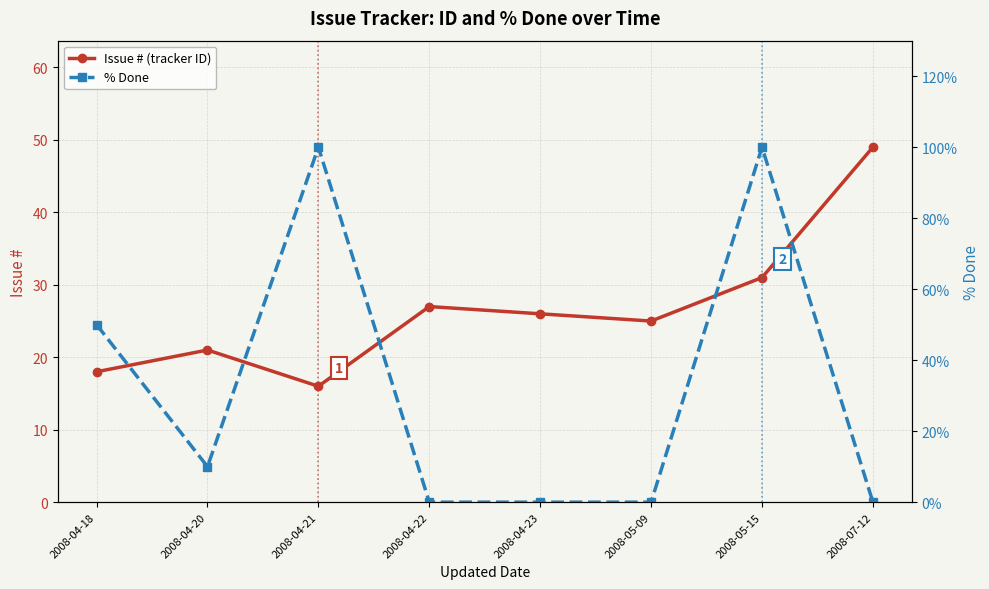

Between which two adjacent categories do Issue # (tracker ID) and % Done first intersect?

2008-04-18 and 2008-04-20